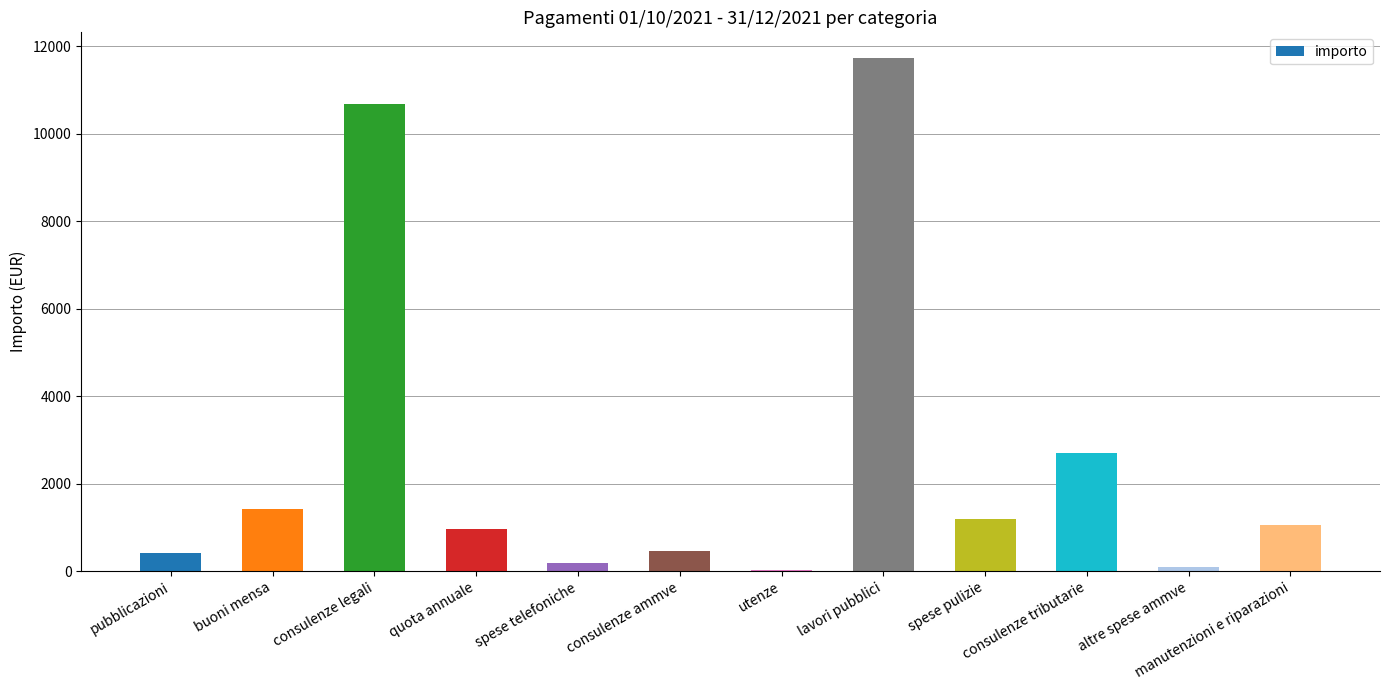

What is the average value?

2577.5